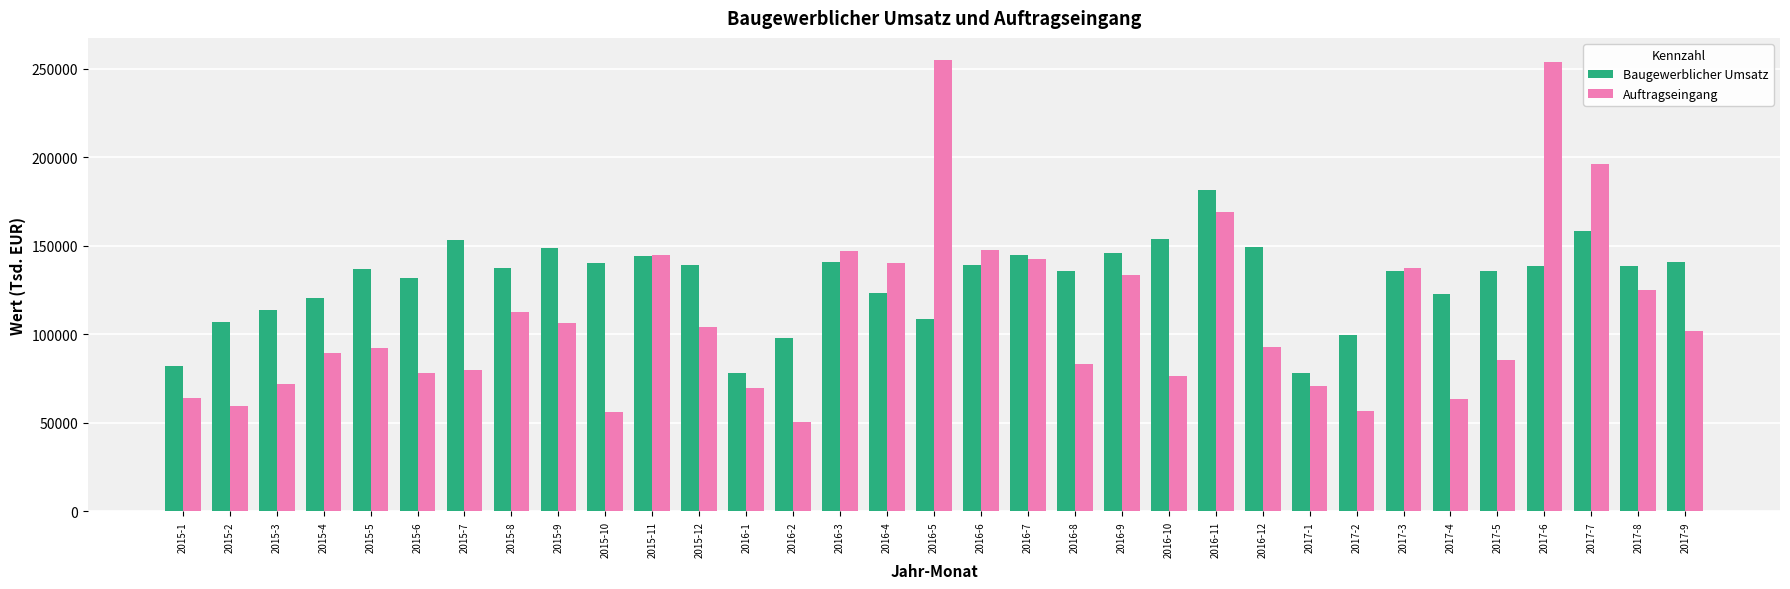

What is the label of the 11th bar from the right?

2016-11